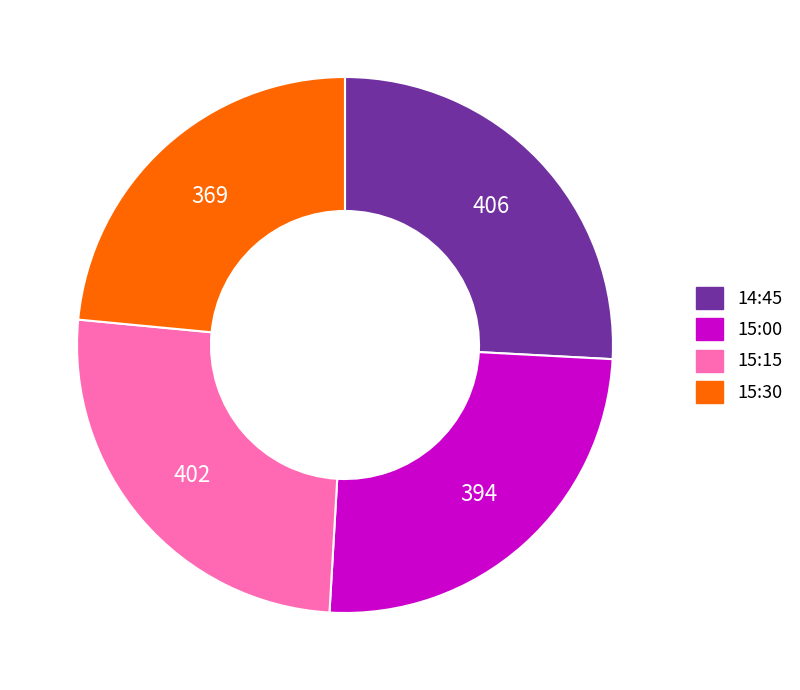

Is it true that 15:15 is 31% of the pie?

False